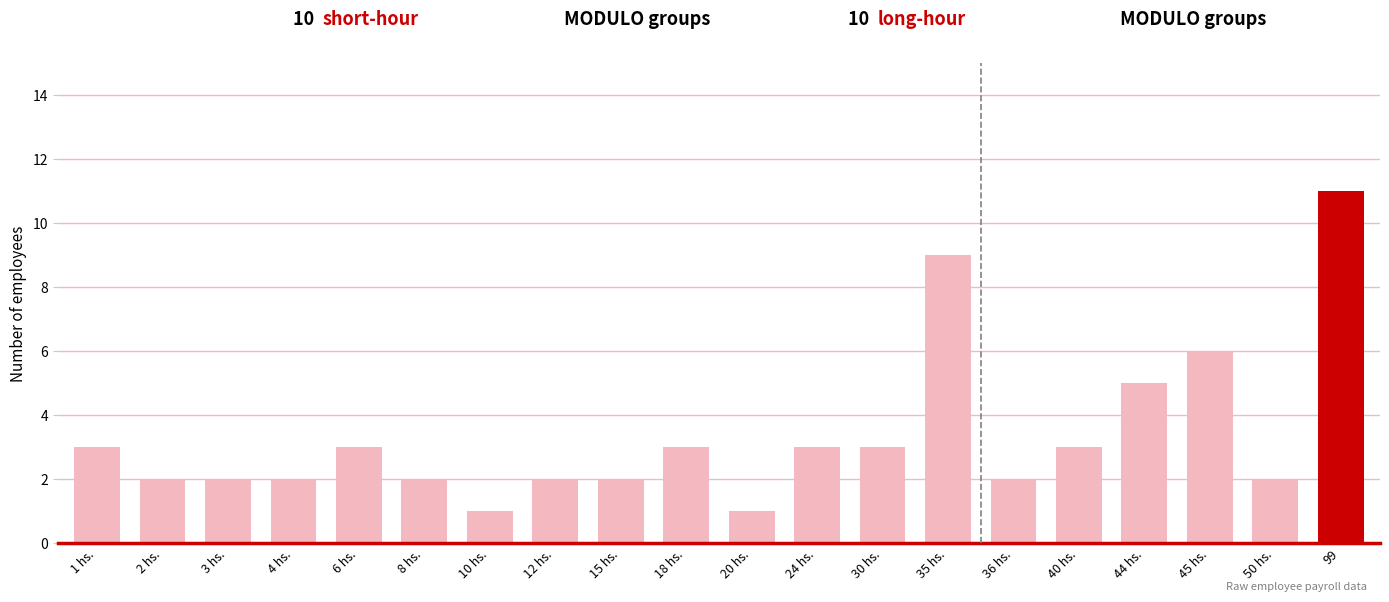

What position from the right is 44 hs.?

4